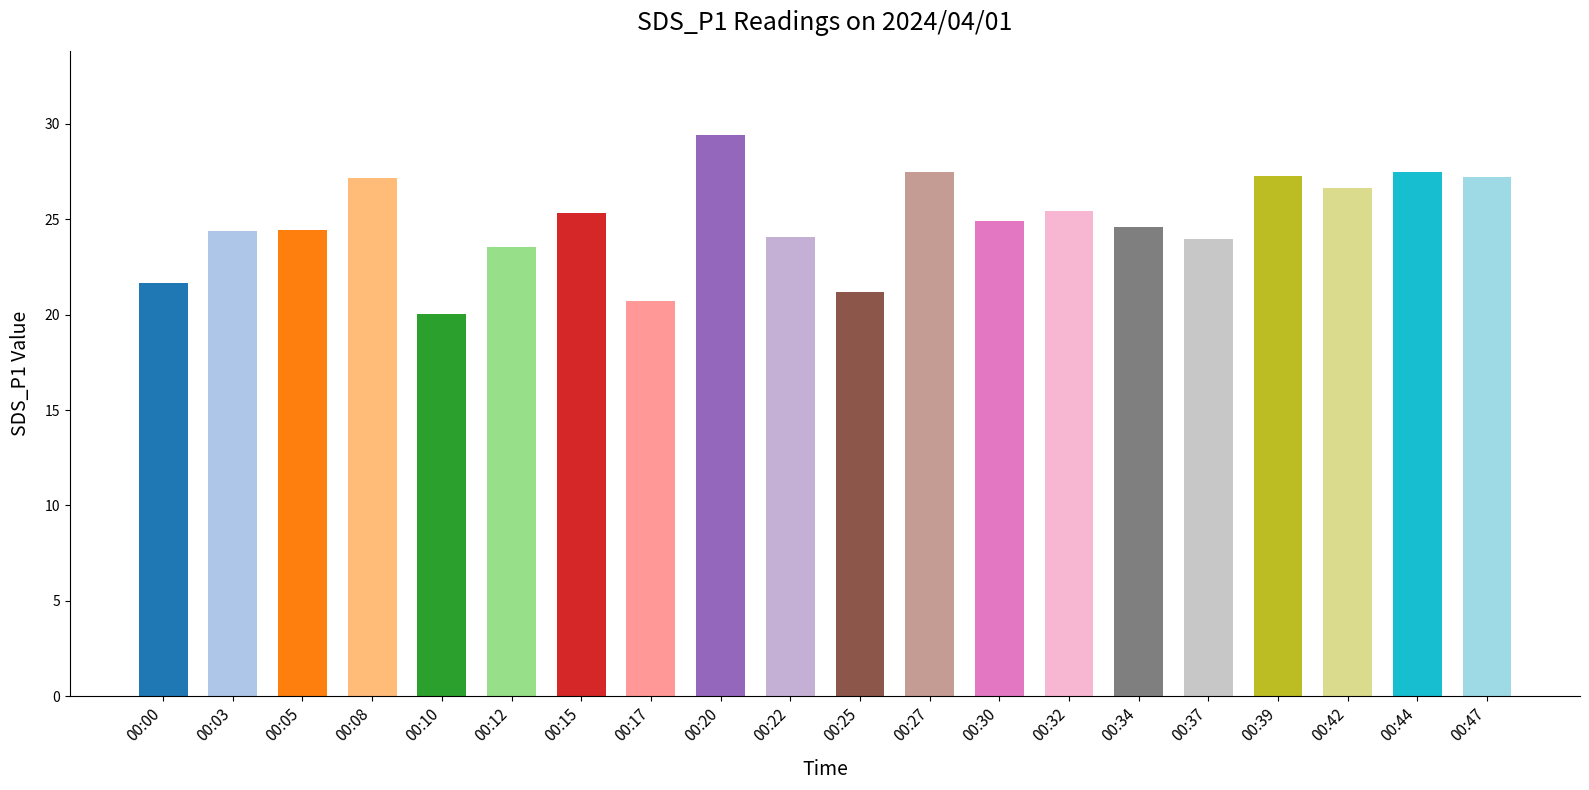

The value at 00:32 is 35.2. True or false?

False